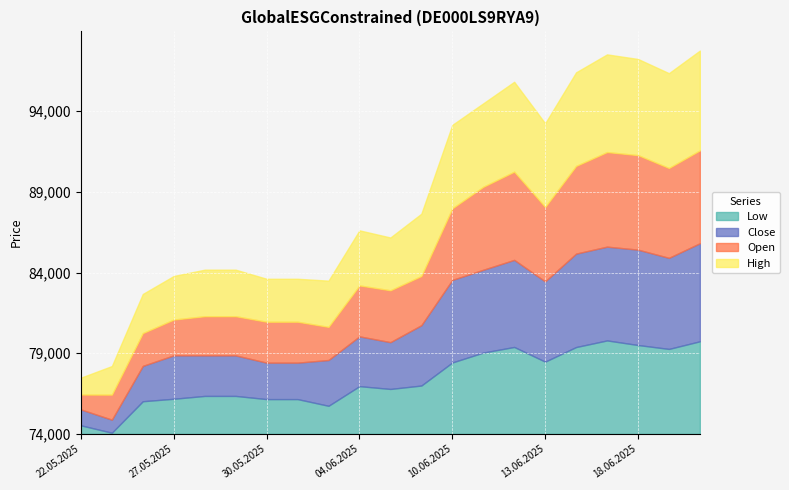

What is the maximum value for Low?

79795